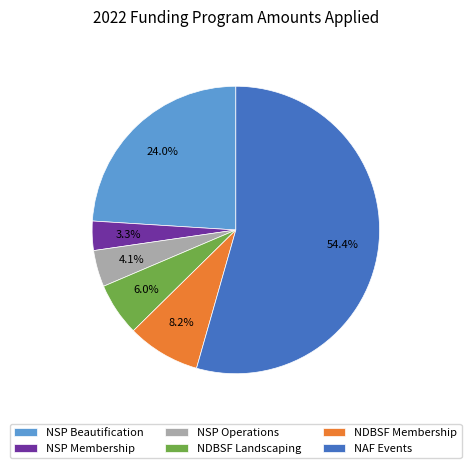

Which category has the smallest portion of the pie?

NSP Membership